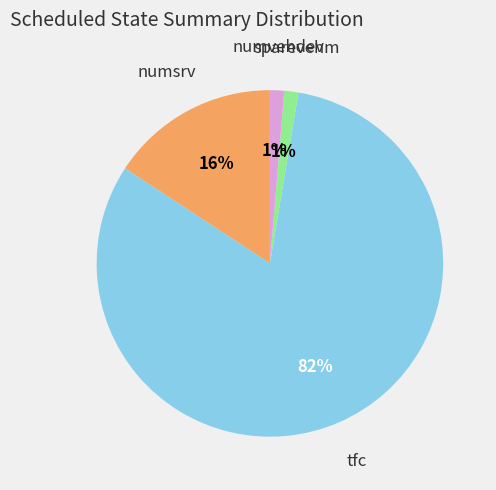

Is there a majority slice in this chart?

Yes